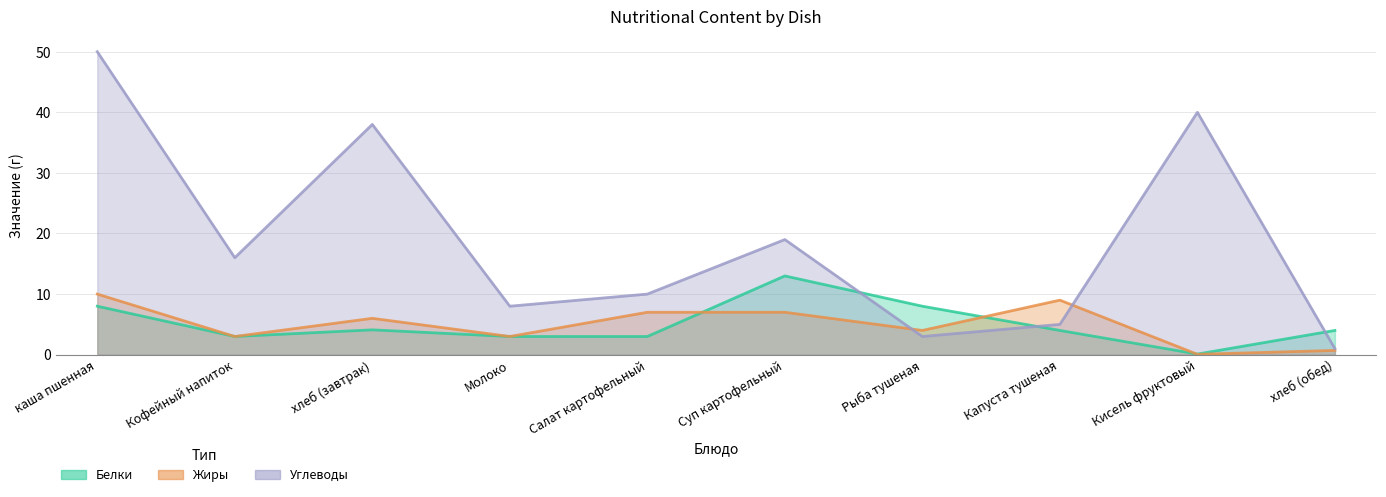

What is the difference between the second highest and second lowest values in the Жиры series?

8.3